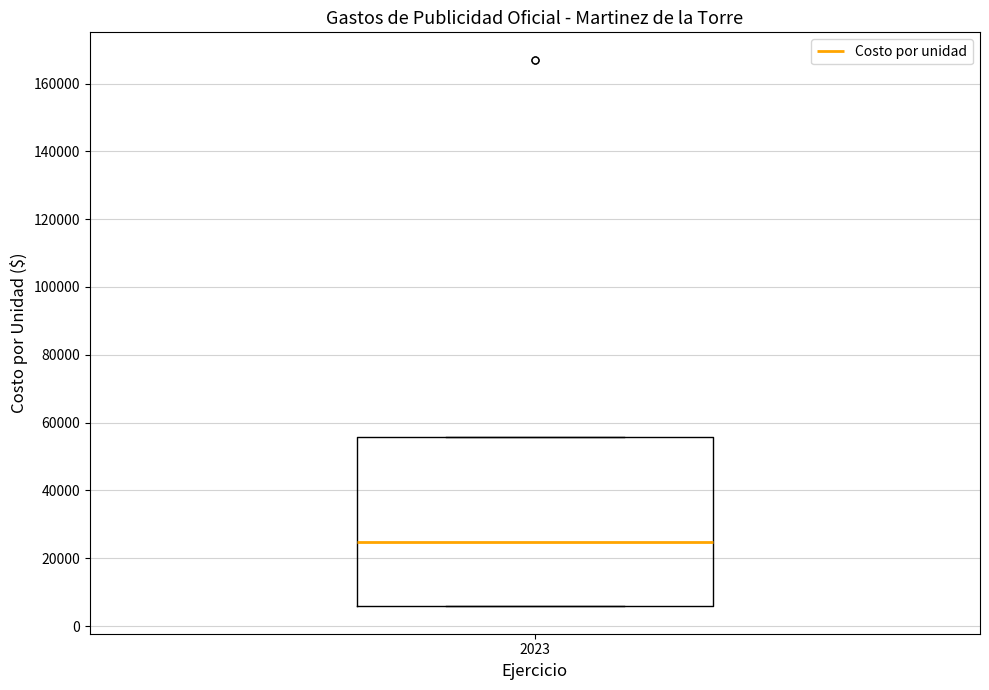

Read this box plot against the y-axis: the position of the median line, the range covered by the box, and the ends of both whiskers. The values are not printed on the chart, so give them approximately, as read against the axis.

median 24000, box 6000 to 56000, whiskers 6000 to 56000